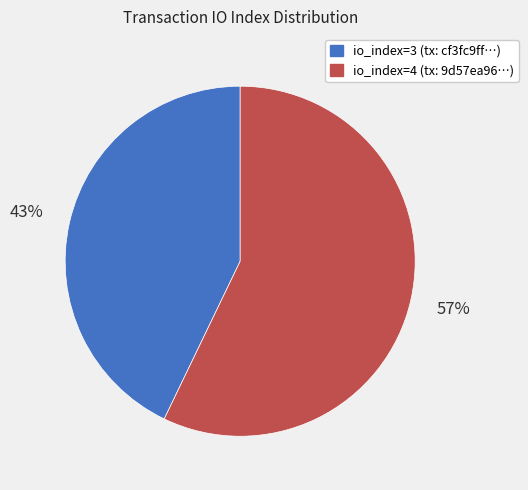

Combined, do io_index=4 (tx: 9d57ea96…) and io_index=3 (tx: cf3fc9ff…) account for over 50%?

Yes